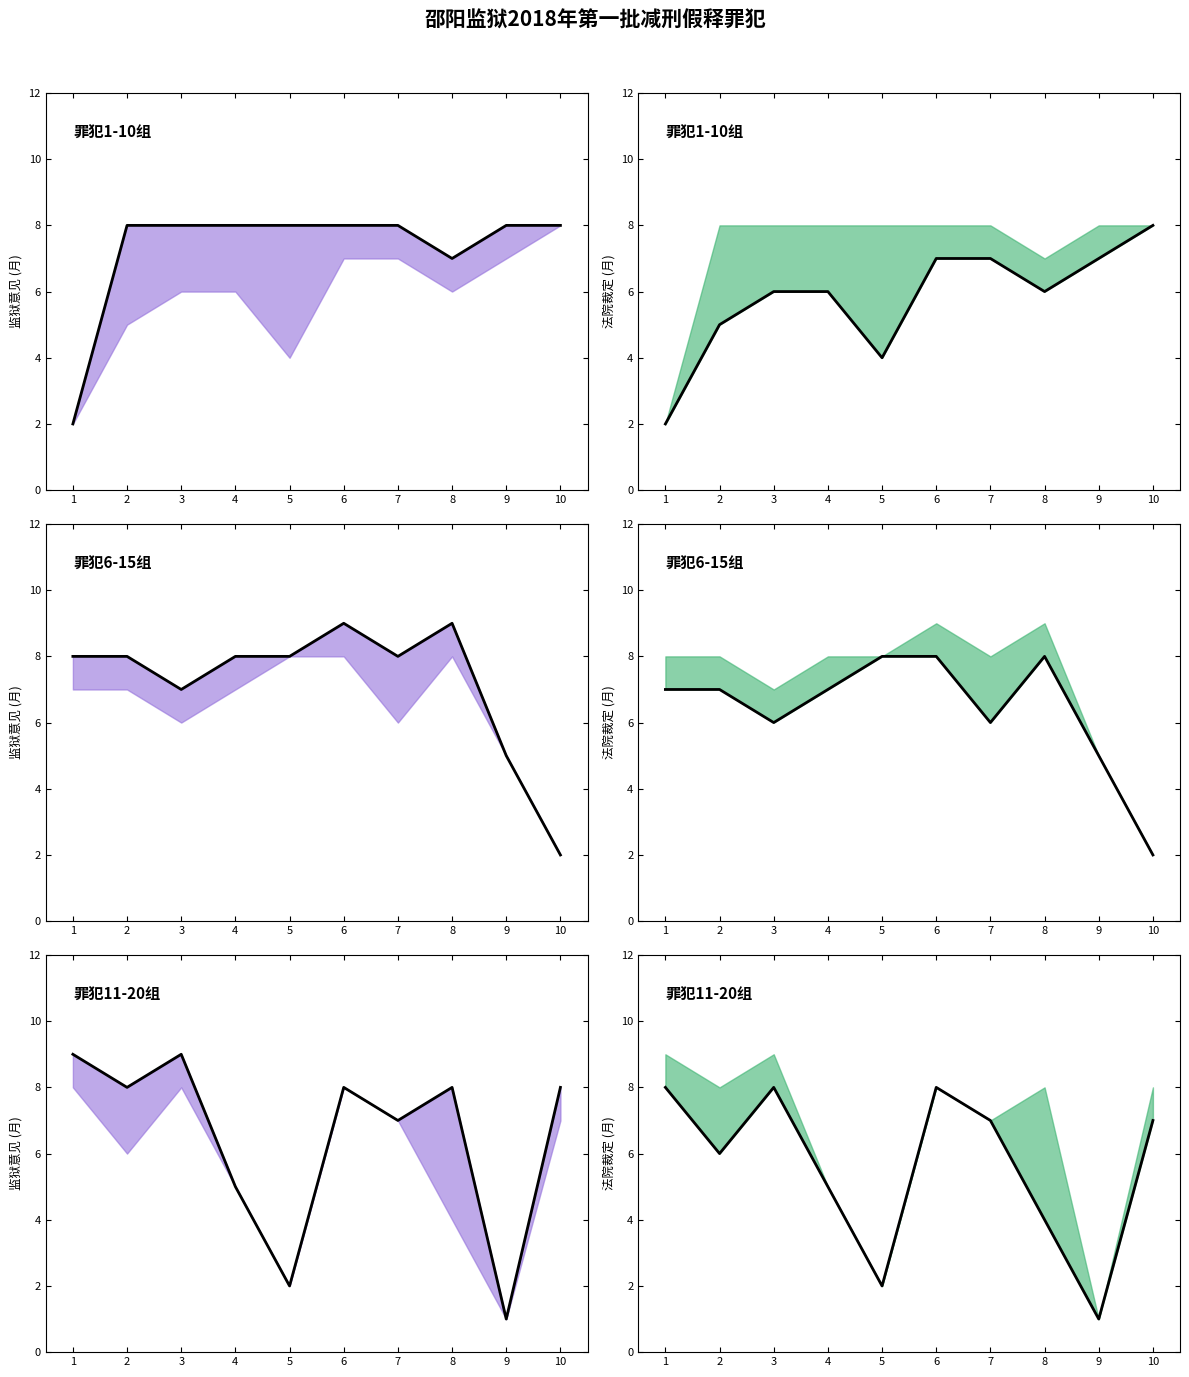

Where is 罪犯1-10组 nearest to the value 5?

2